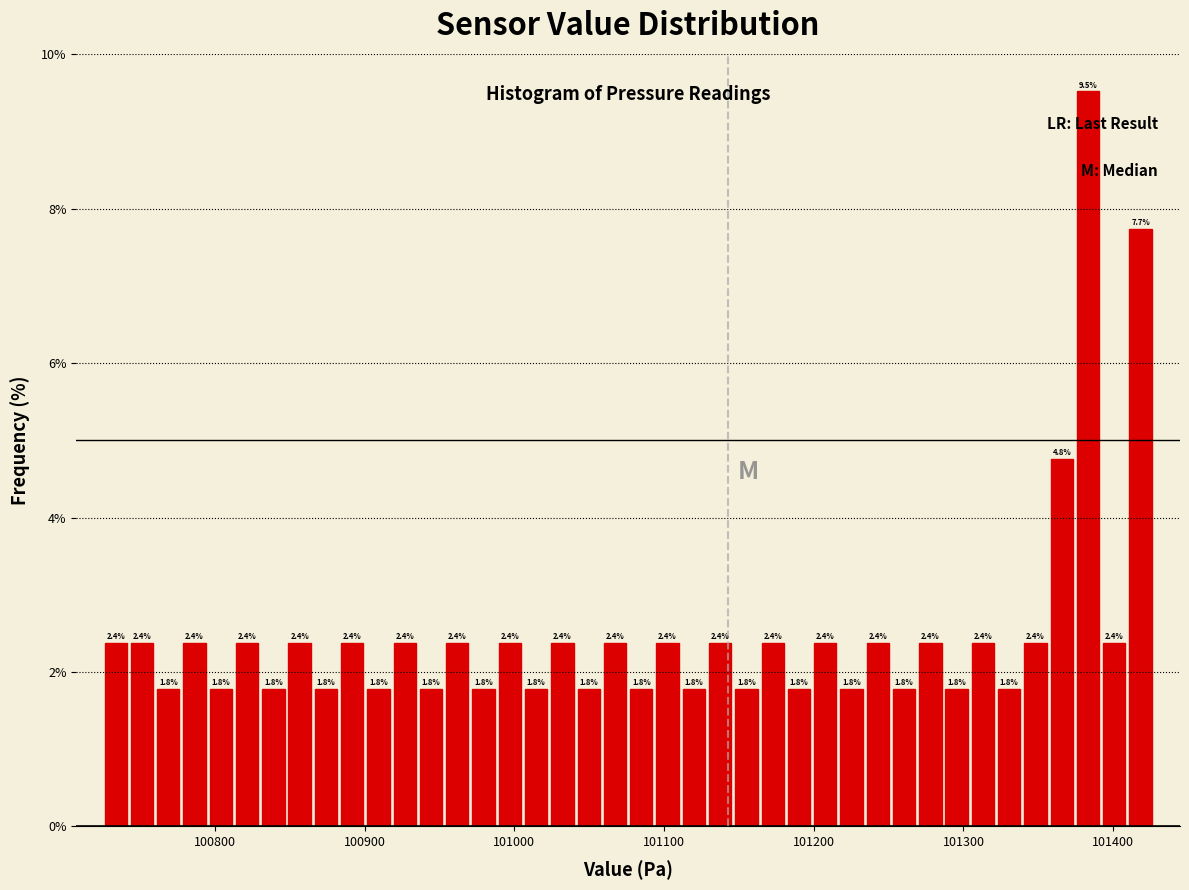

Read against the x-axis, roughly where is the centre of the tallest bar?

101380